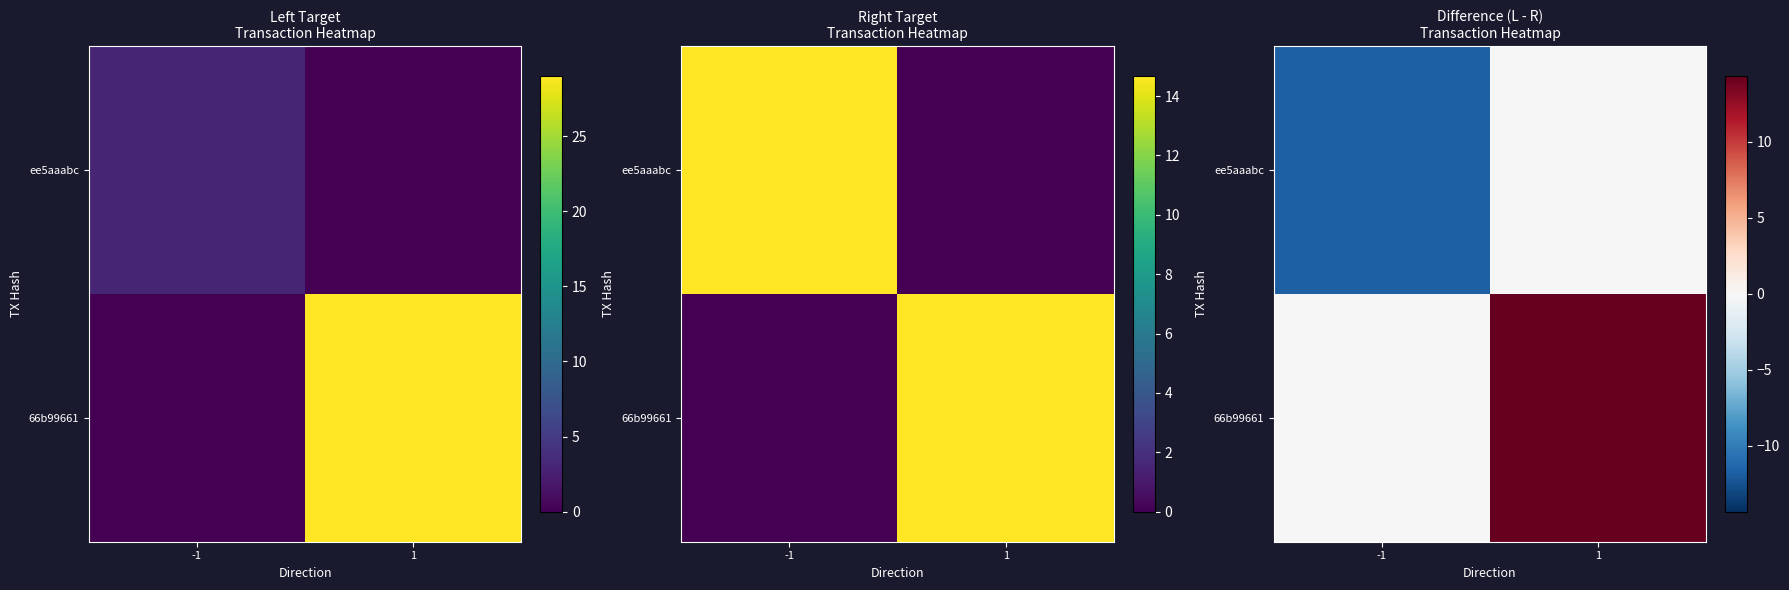

The value of 66b99661 at 1 is 14.3. True or false?

True